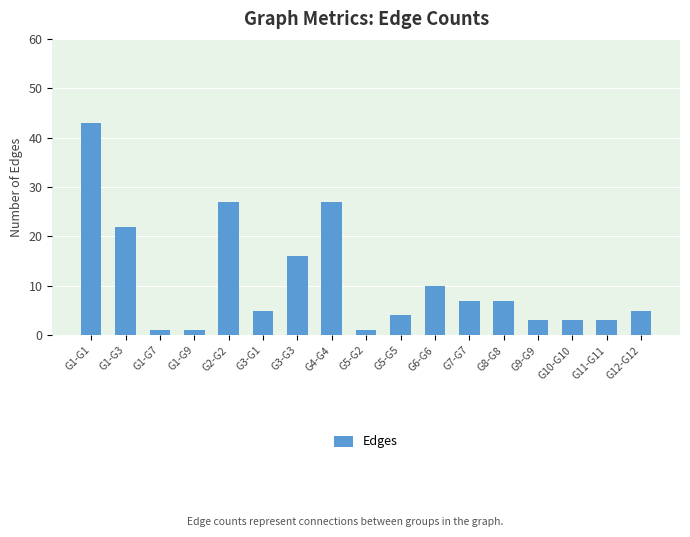

Are the bars horizontal?

No